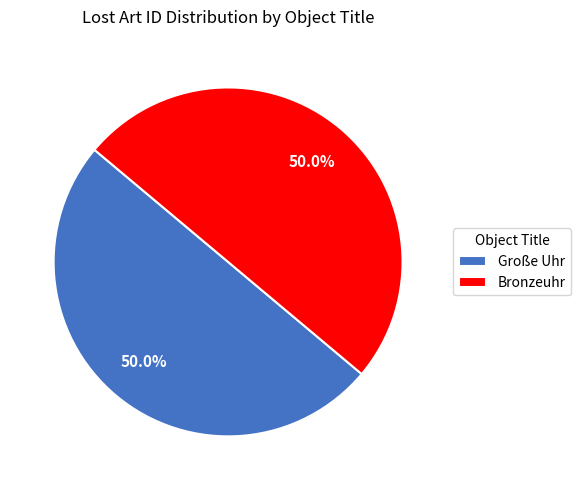

Approximately how many times larger is the value at Große Uhr compared to Bronzeuhr?

1.0